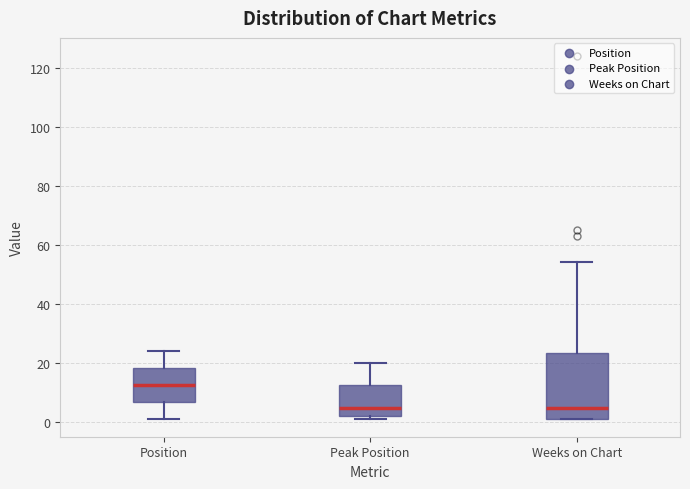

Which box is the tallest, from its lower edge to its upper edge?

Weeks on Chart